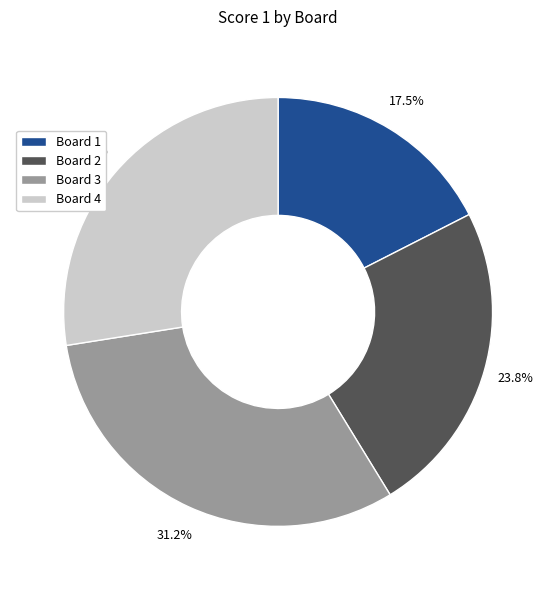

Count the number of slices in the pie.

4